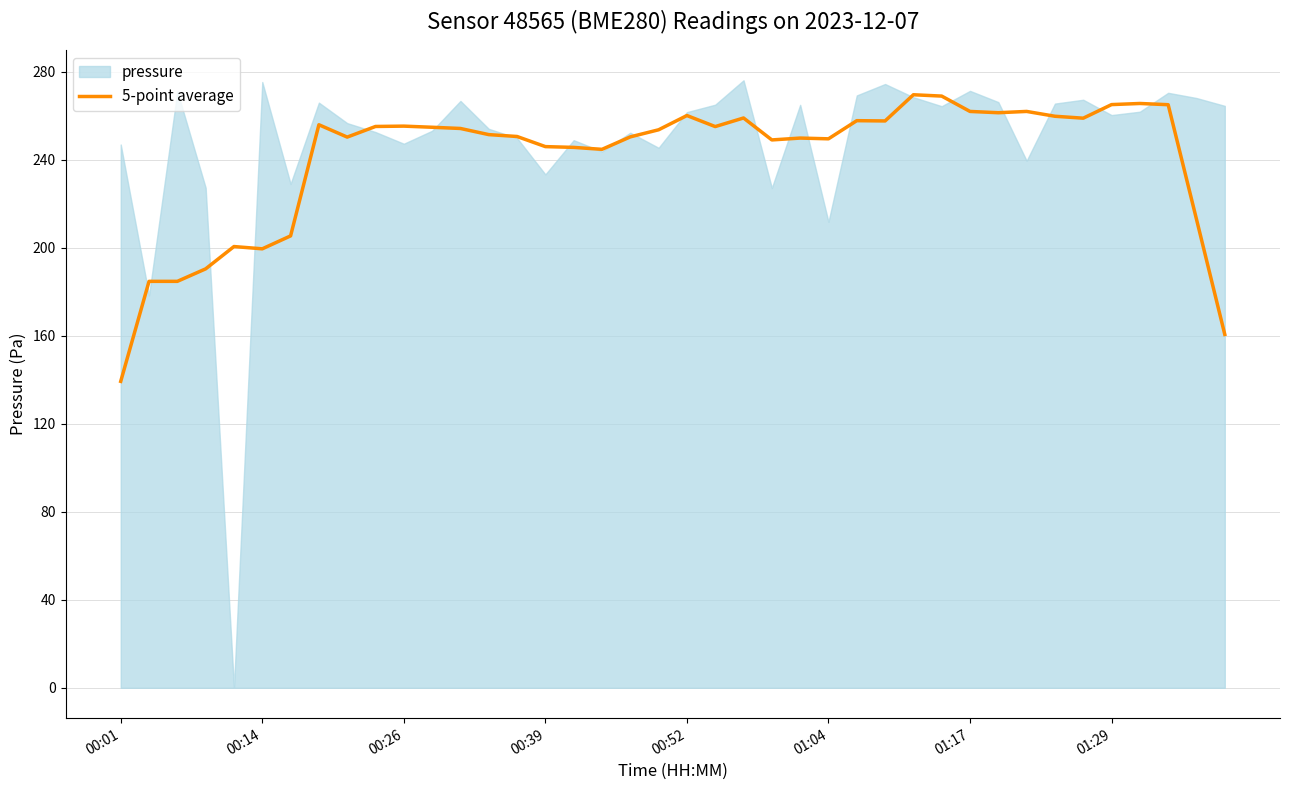

True or false: the data shows 69.0 at 24.

False